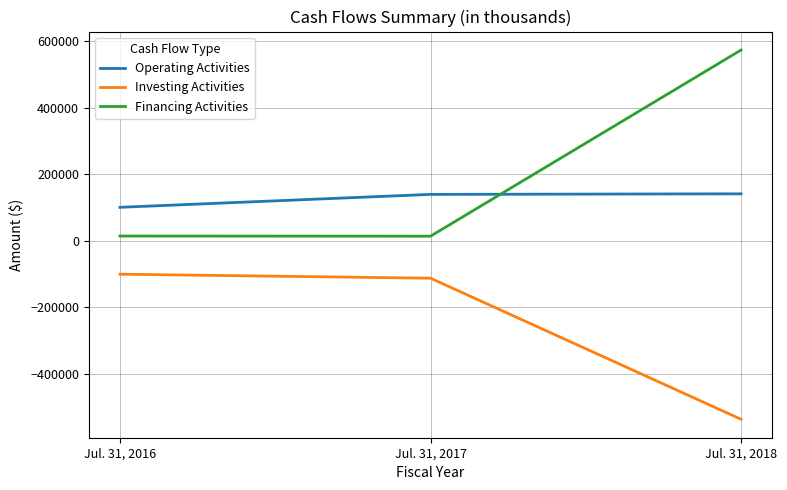

At which category is the sum across all series the highest?

Jul. 31, 2018